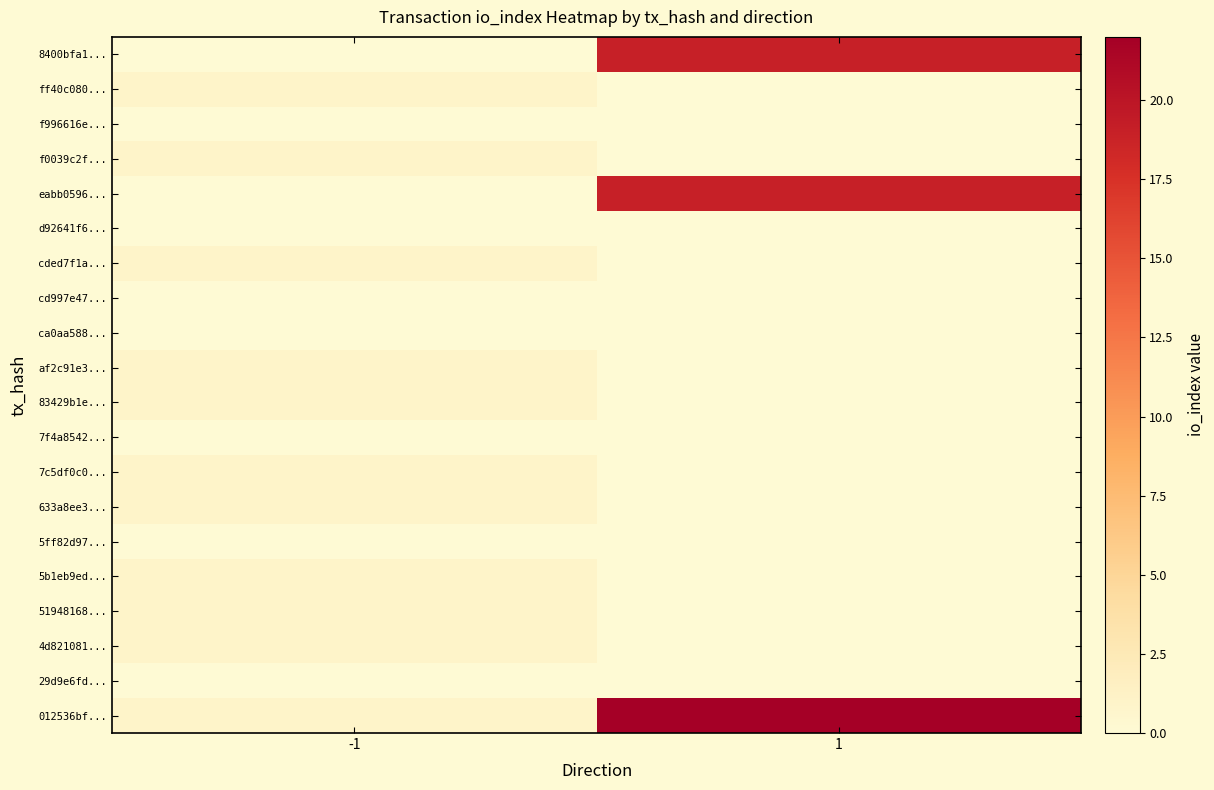

What is the difference between the highest and lowest values at -1?

1